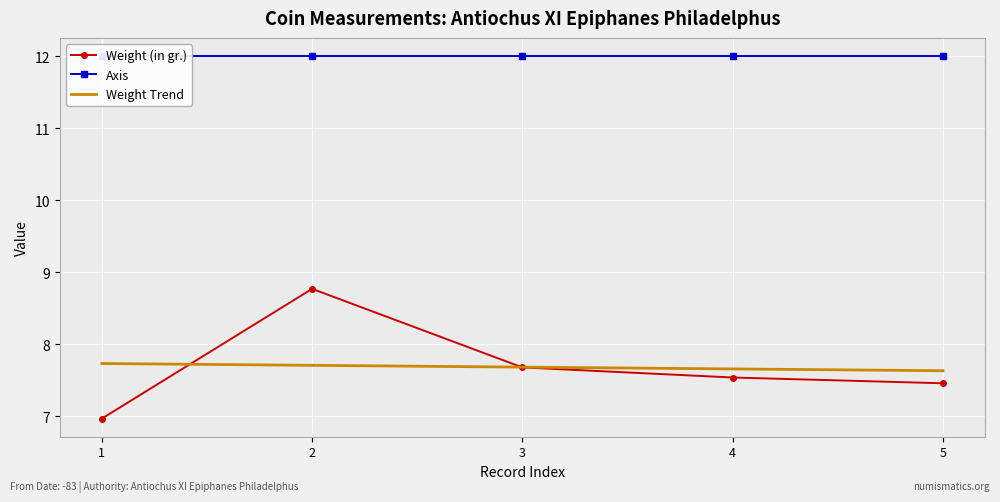

Which series has the largest range (max minus min)?

Weight (in gr.)